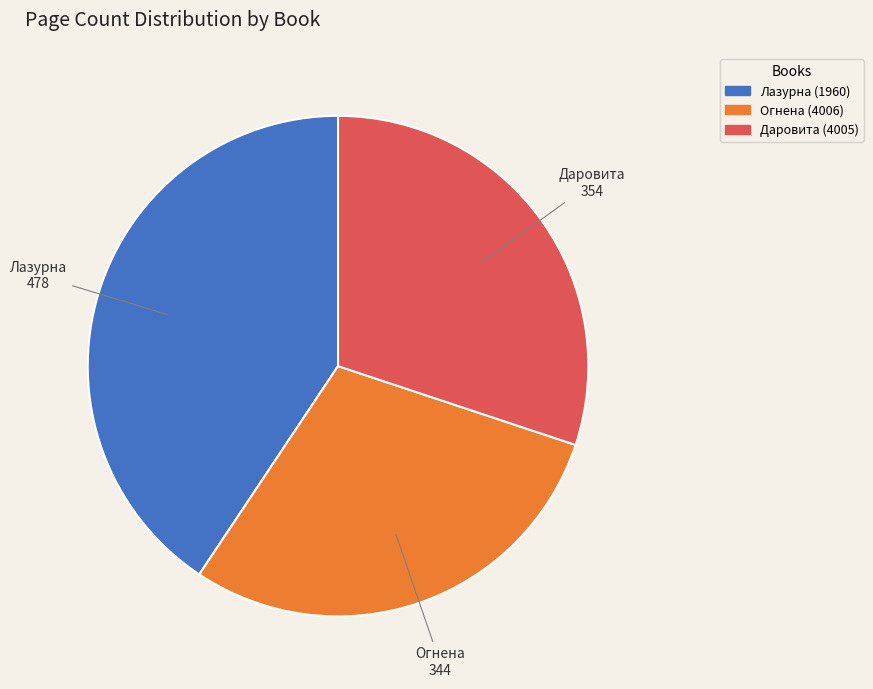

How many slices are in this pie chart?

3